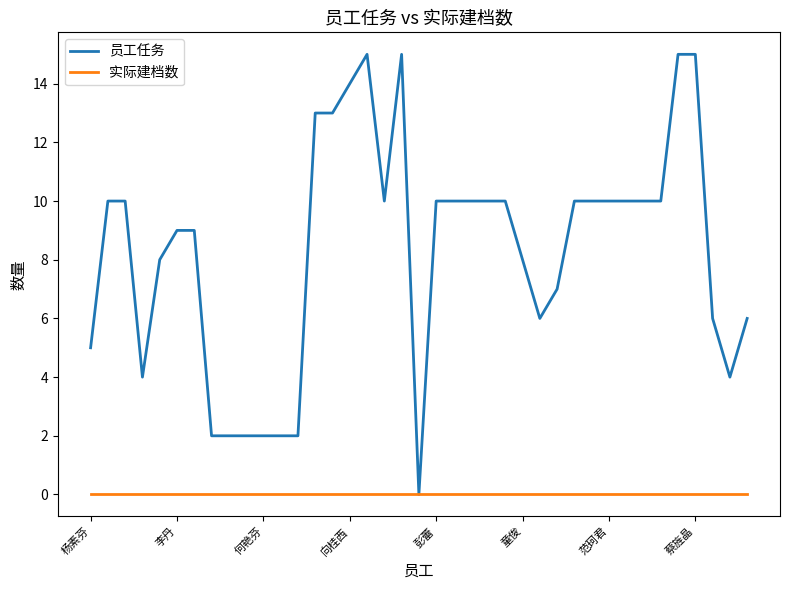

What are all the series names shown in the legend?

员工任务, 实际建档数